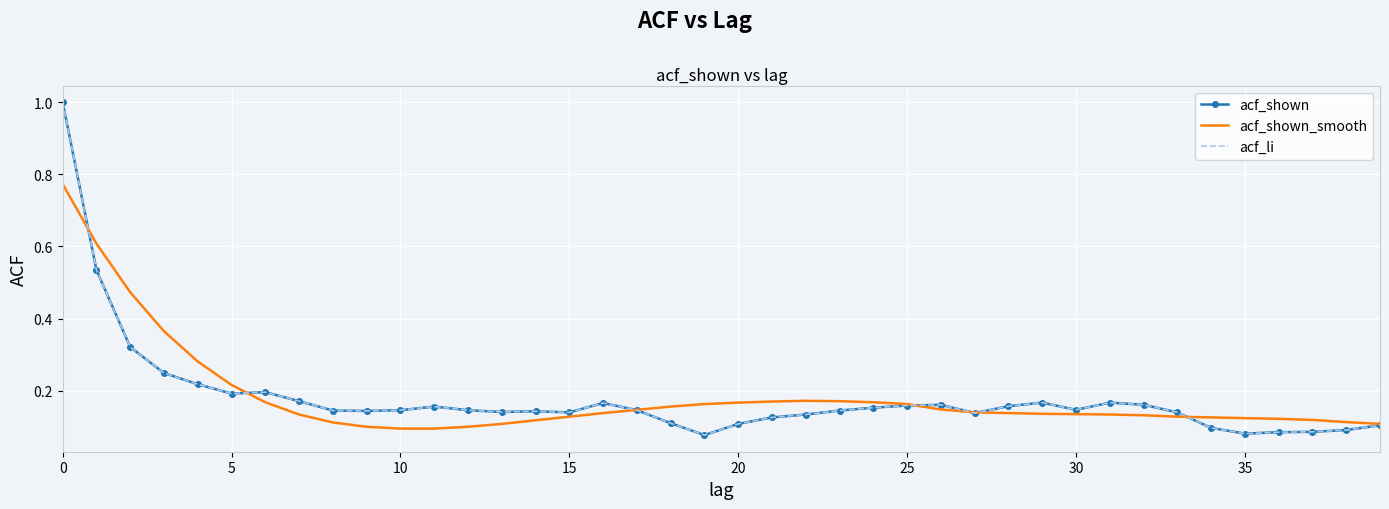

True or false: acf_shown_smooth has more than 1 points higher than both neighbors.

False